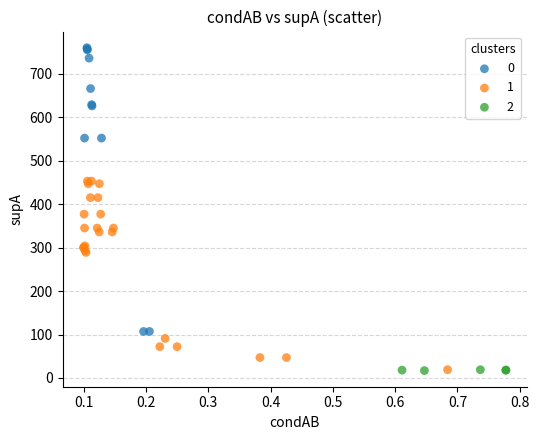

Which series has the widest spread of Y values?

0